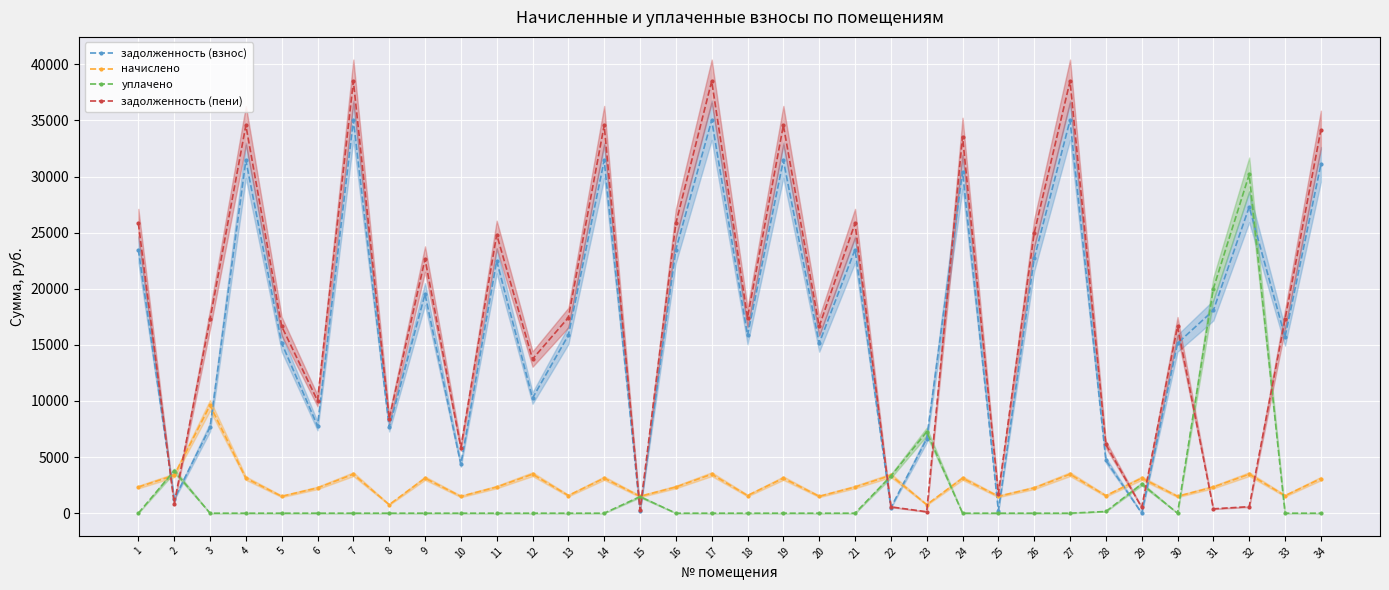

What are all the series names shown in the legend?

задолженность (взнос), начислено, уплачено, задолженность (пени)